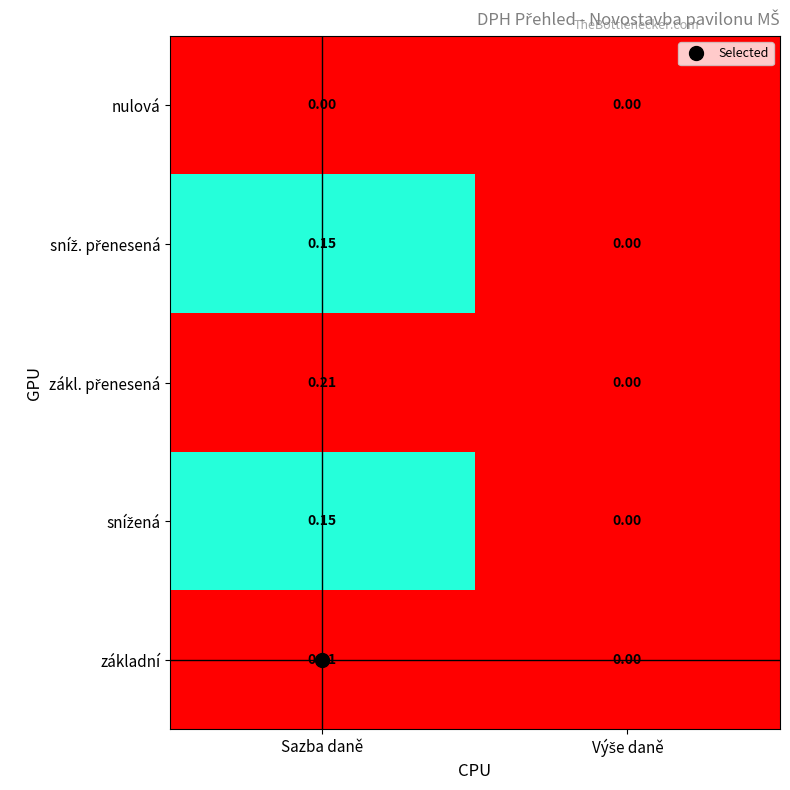

At which label does základní reach its peak?

Sazba daně